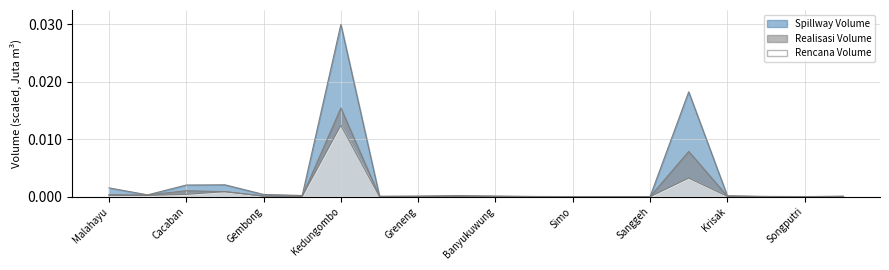

How many lines are shown in the chart?

3